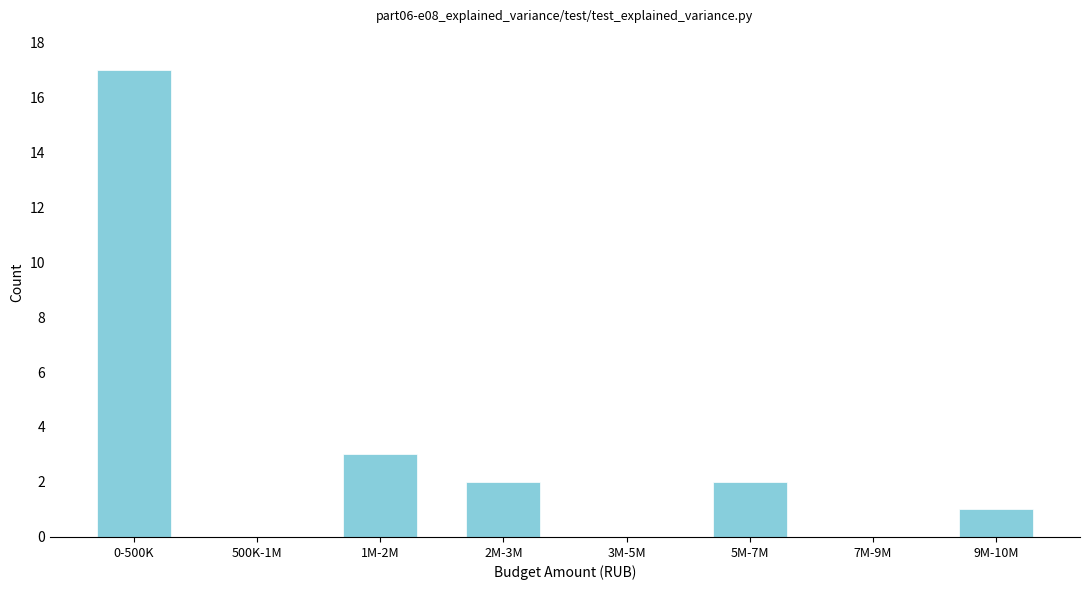

Reading right to left, list all the values displayed in this chart.

9M-10M=1	7M-9M=0	5M-7M=2	3M-5M=0	2M-3M=2	1M-2M=3	500K-1M=0	0-500K=17